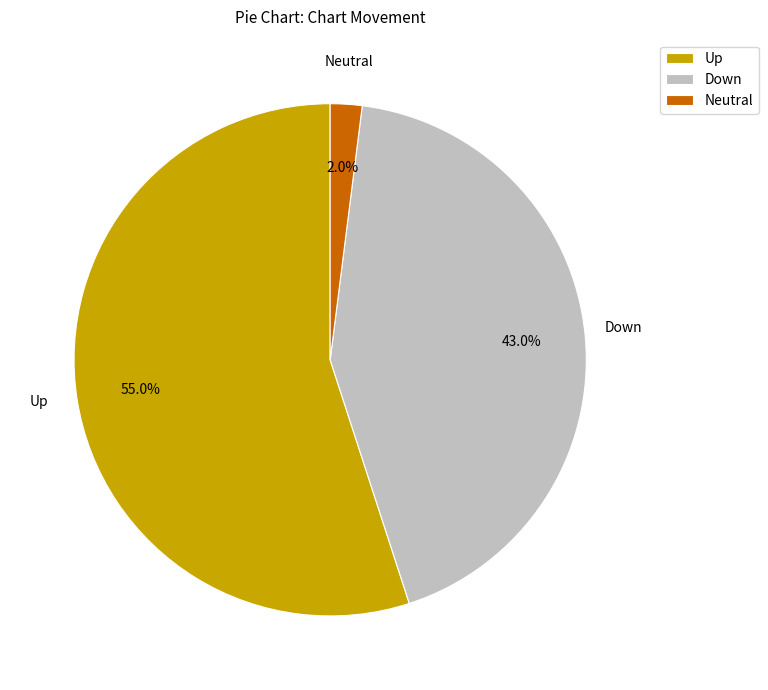

Which slice is the largest?

Up